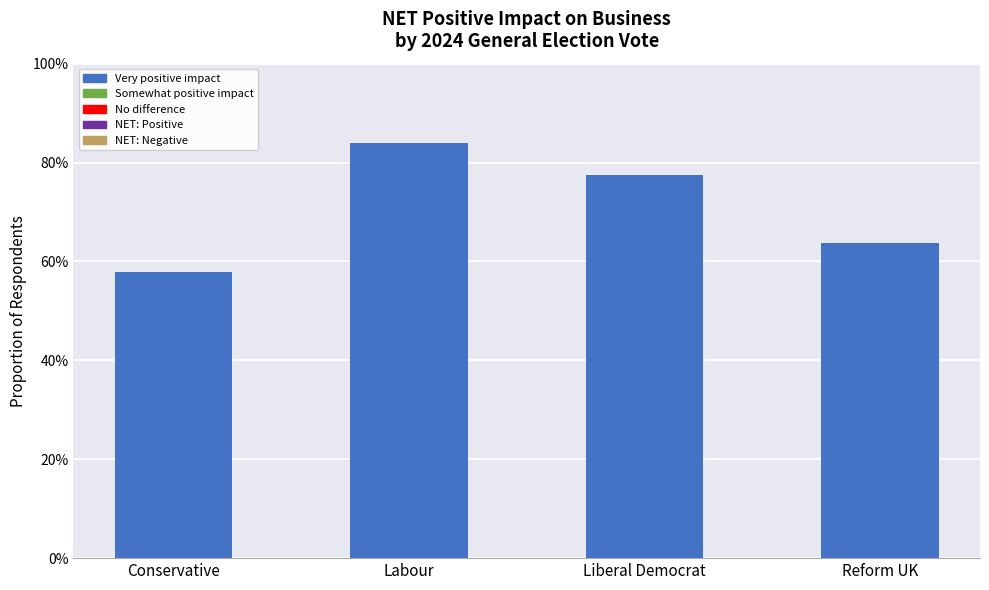

The chart shows a value of 0.8 at Liberal Democrat. True or false?

True